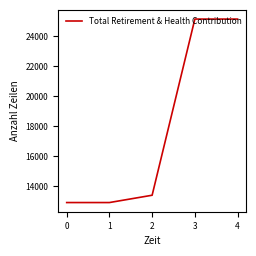

Approximately how many times larger is the value at 2 compared to 4?

0.5